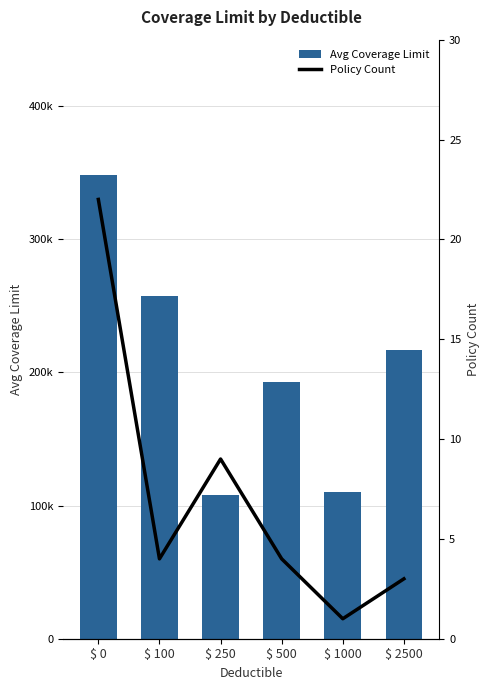

What is the average value of the Avg Coverage Limit series?

205484